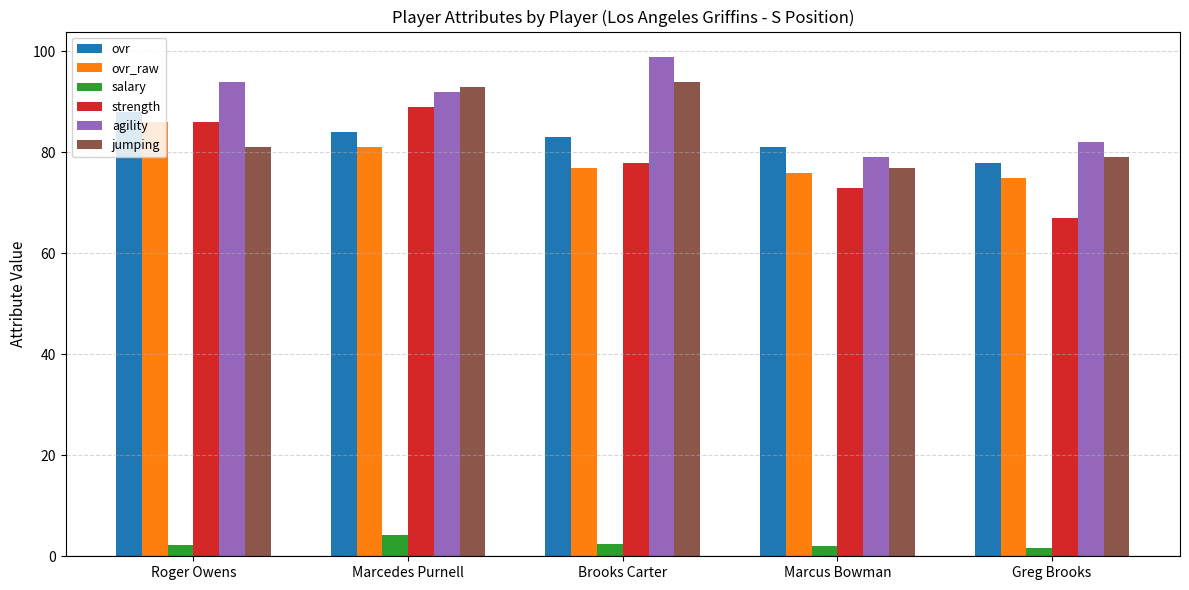

What is the label of the 3rd bar from the left?

Brooks Carter